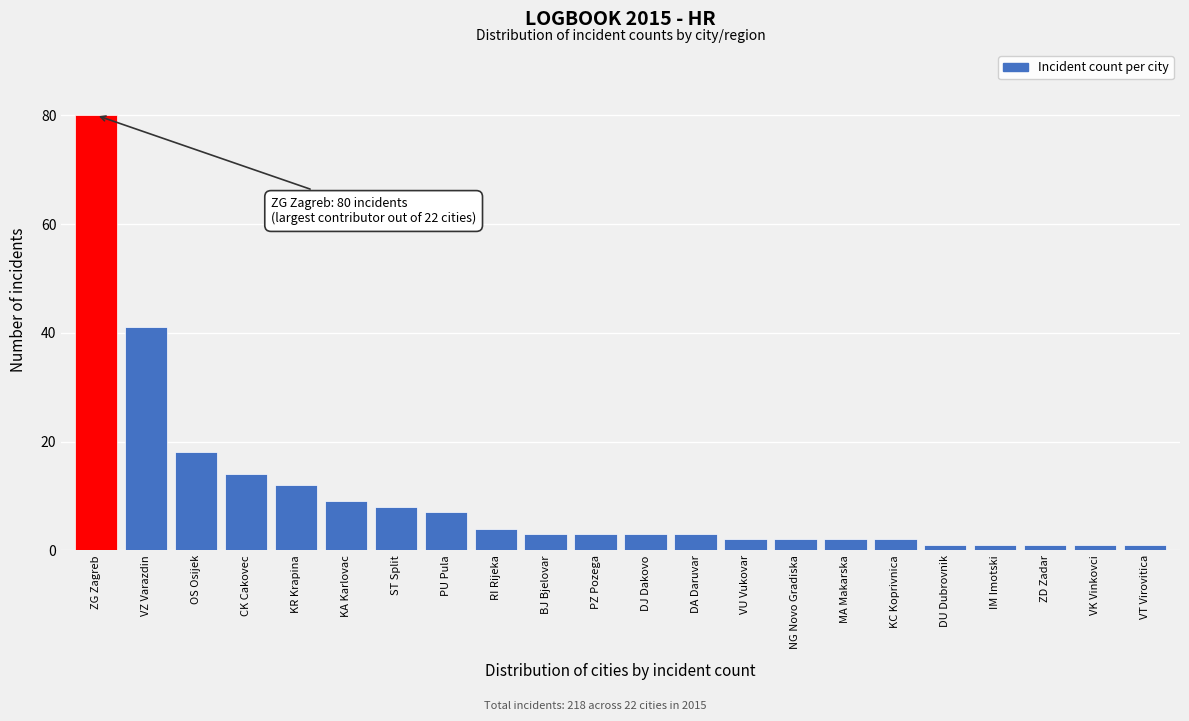

Reading left to right, extract all data points from this chart.

ZG Zagreb=80	VZ Varazdin=41	OS Osijek=18	CK Cakovec=14	KR Krapina=12	KA Karlovac=9	ST Split=8	PU Pula=7	RI Rijeka=4	BJ Bjelovar=3	PZ Pozega=3	DJ Dakovo=3	DA Daruvar=3	VU Vukovar=2	NG Novo Gradiska=2	MA Makarska=2	KC Koprivnica=2	DU Dubrovnik=1	IM Imotski=1	ZD Zadar=1	VK Vinkovci=1	VT Virovitica=1